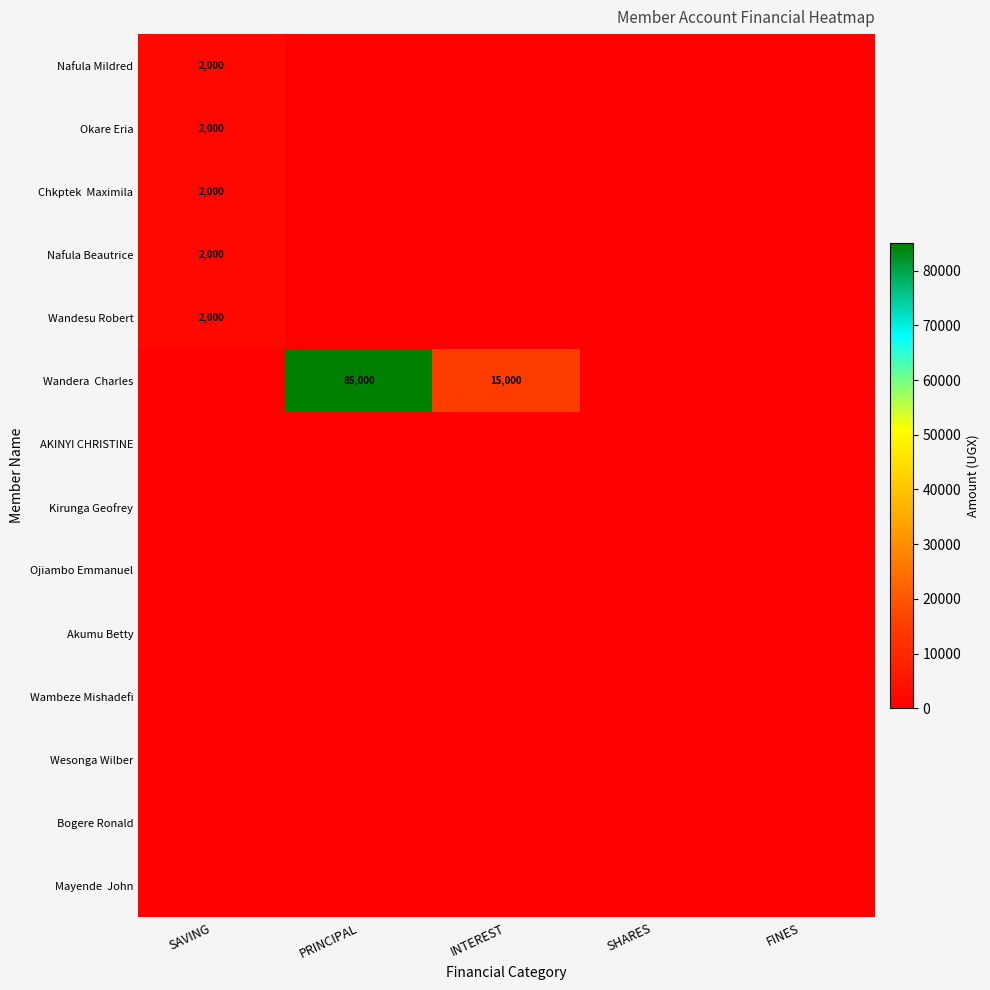

What is the greatest value displayed?

85000